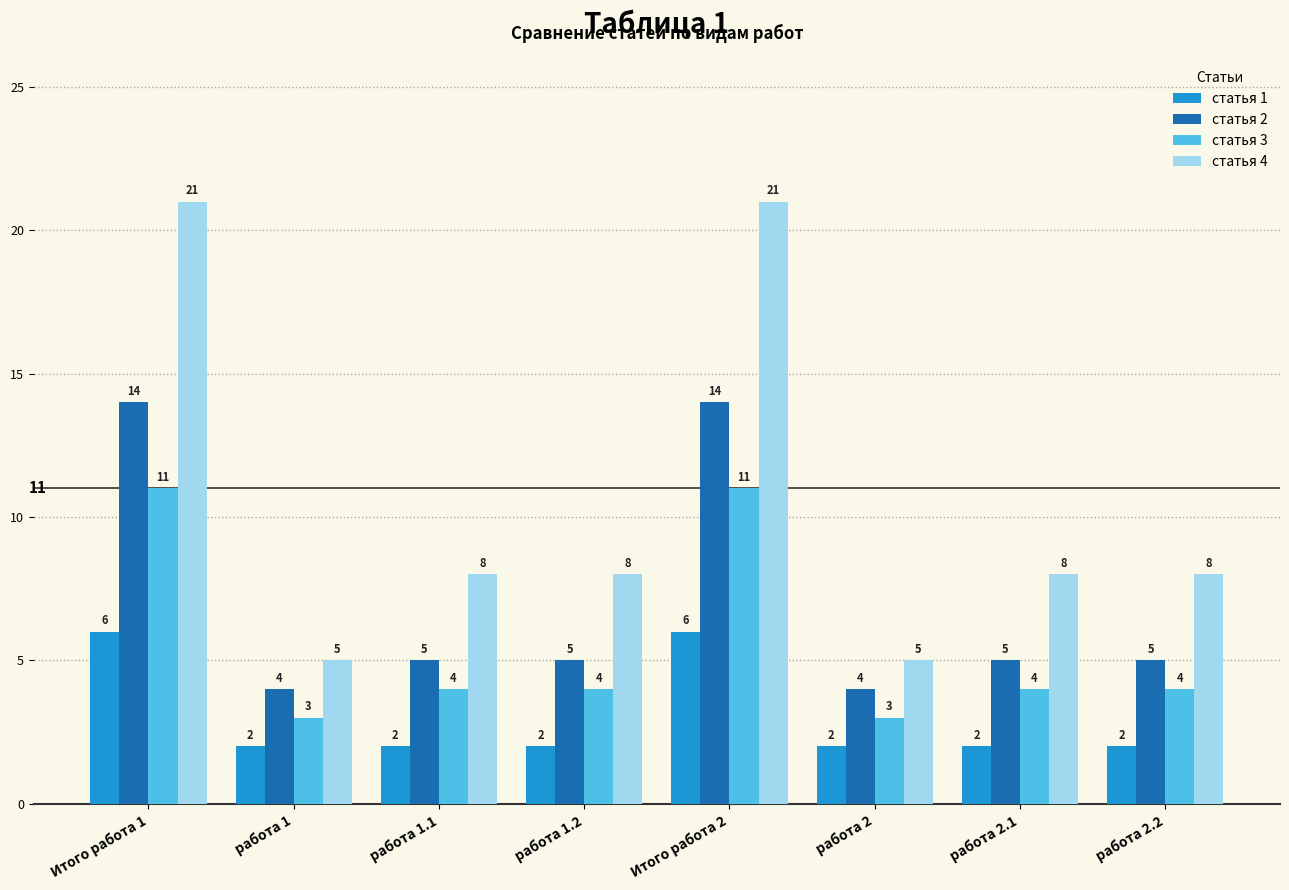

How many groups of bars are there?

8